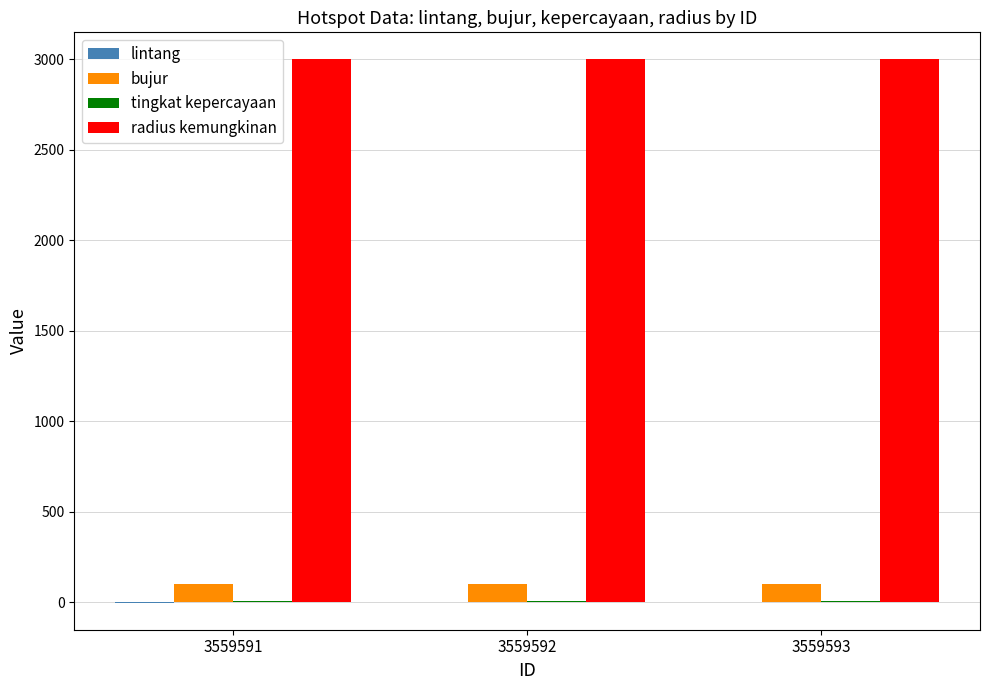

The bujur series shows 101.6 at 3559592. True or false?

True